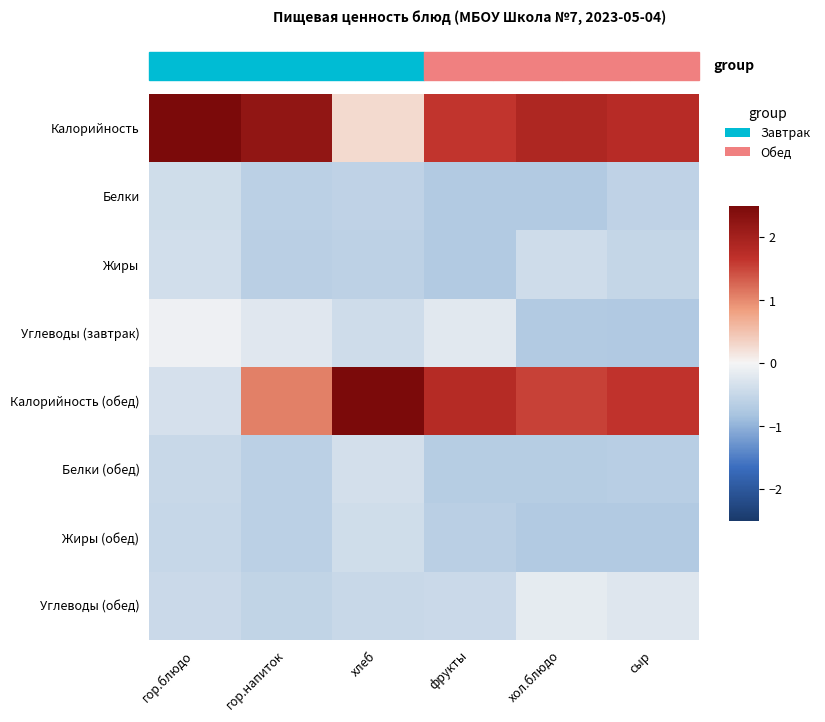

At how many categories does at least one series exceed 0?

6